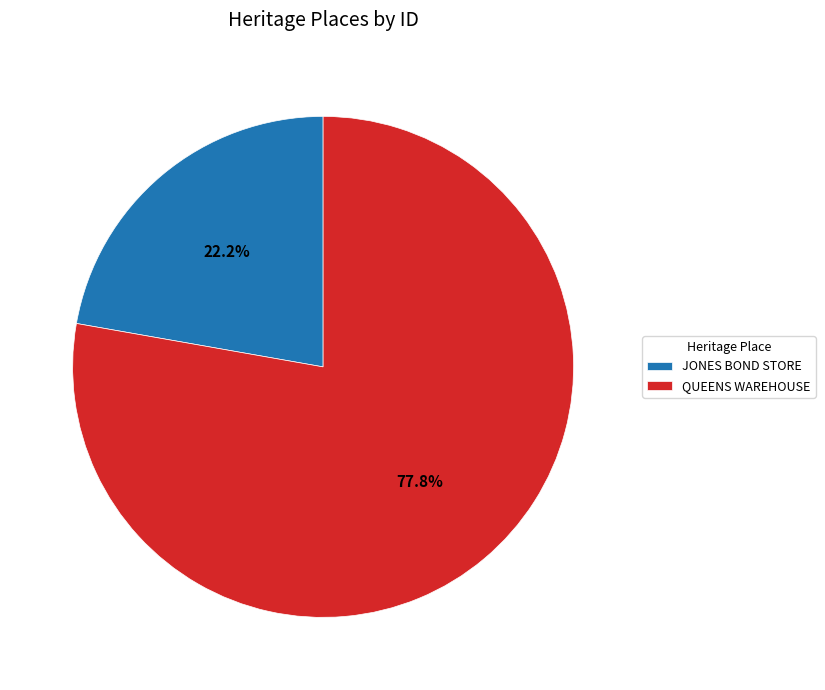

True or false: JONES BOND STORE accounts for 33% of the total.

False